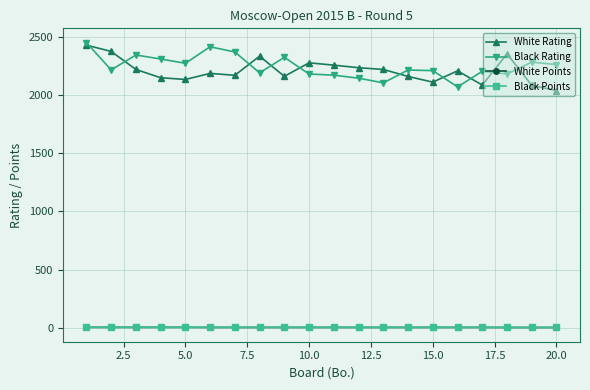

At how many categories does at least one series exceed 1016?

20